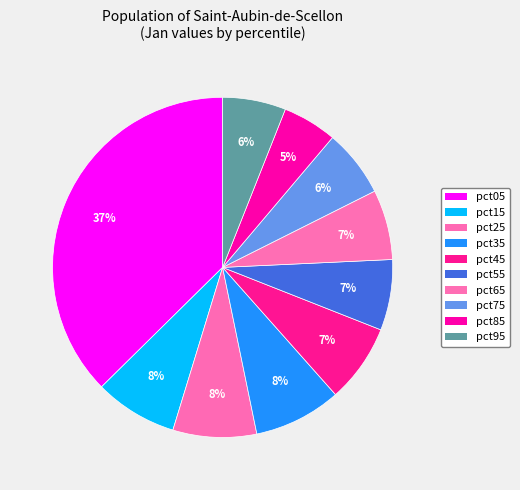

Count the number of slices in the pie.

10